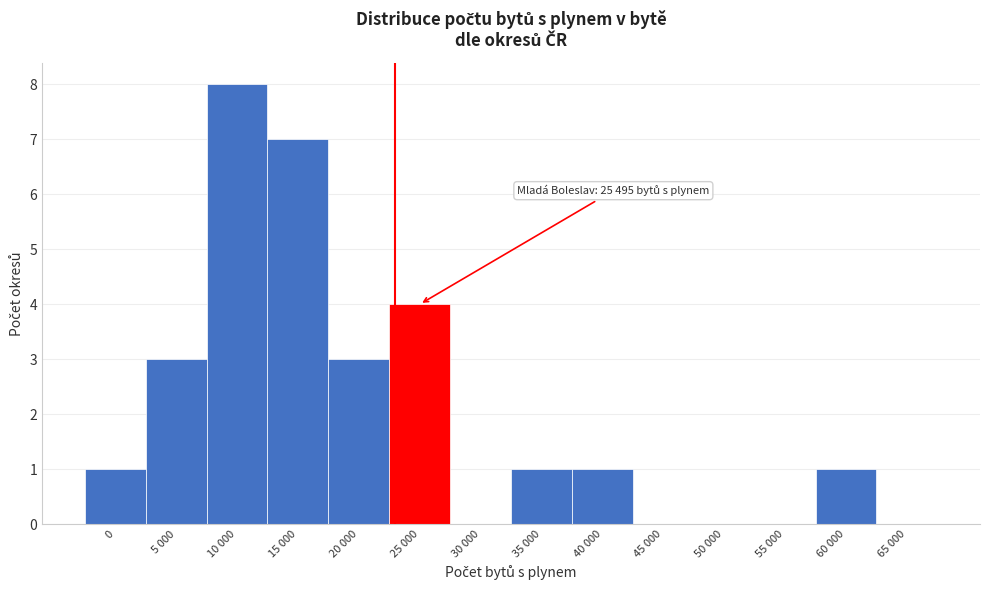

Reading left to right, list all the values displayed in this chart.

0=1	5 000=3	10 000=8	15 000=7	20 000=3	25 000=4	30 000=0	35 000=1	40 000=1	45 000=0	50 000=0	55 000=0	60 000=1	65 000=0